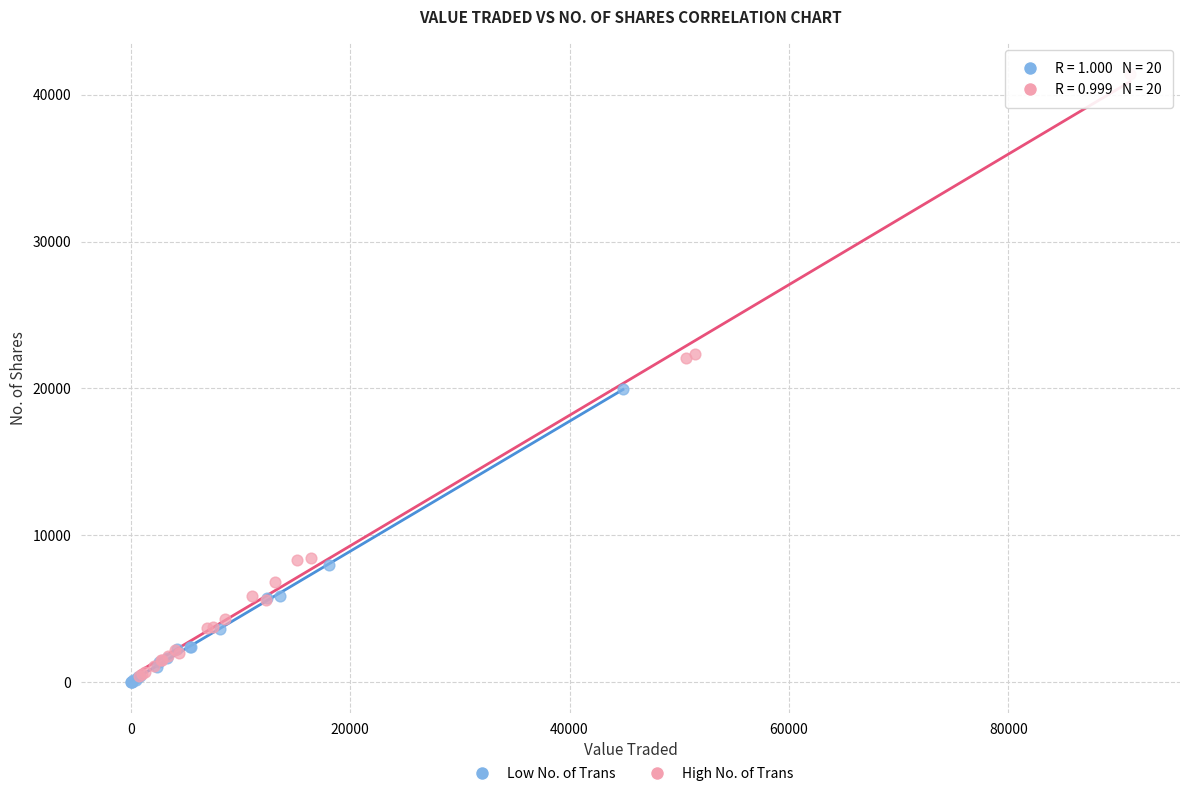

Which series has the widest spread of Y values?

High No. of Trans